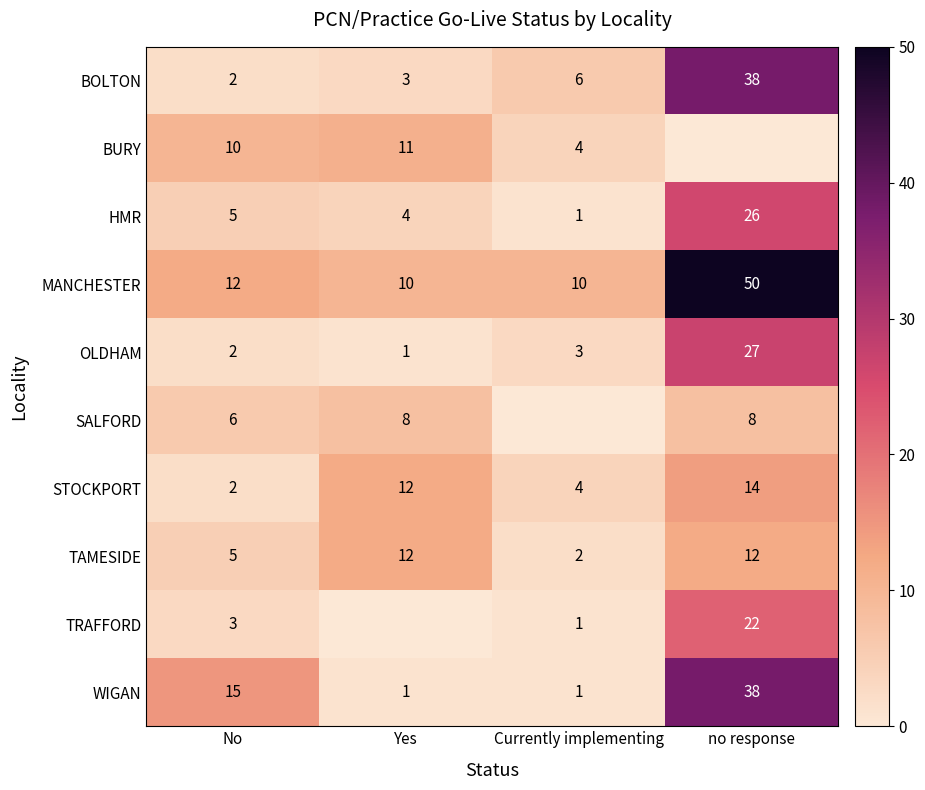

The TRAFFORD series shows 1 at Currently implementing. True or false?

True